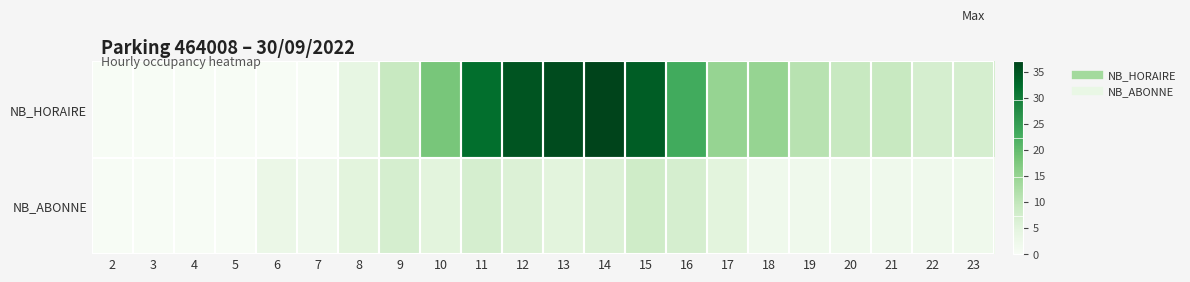

At which category is the sum across all series the highest?

14